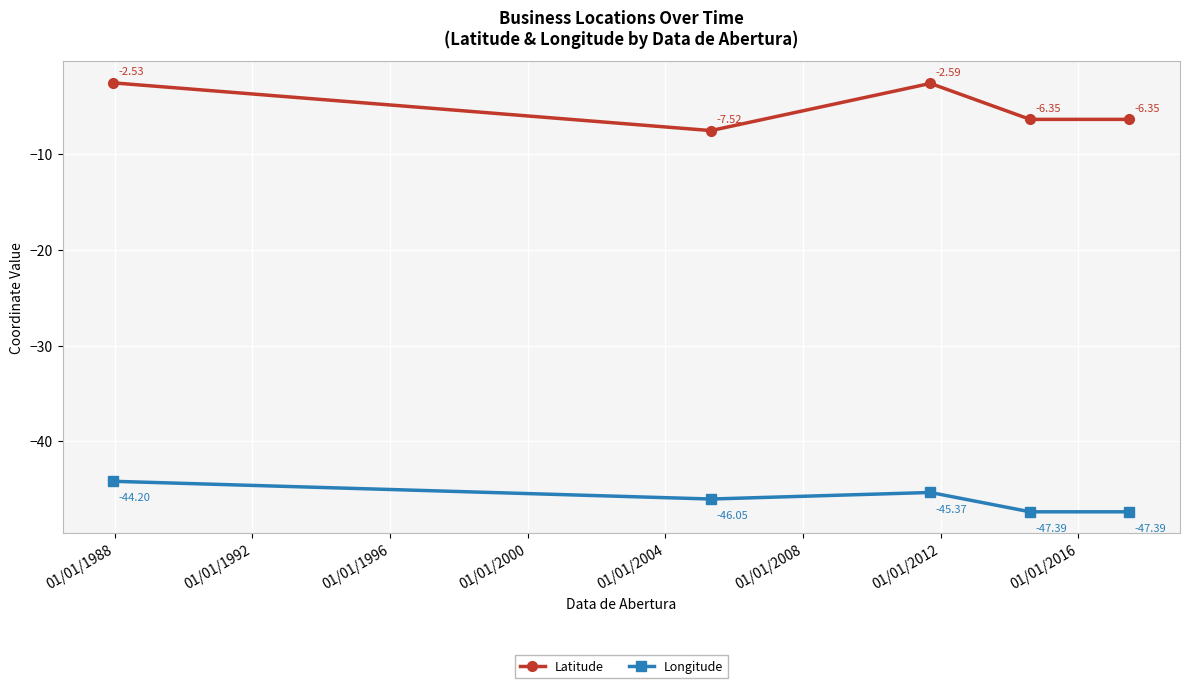

Which series has the widest spread of values?

Latitude